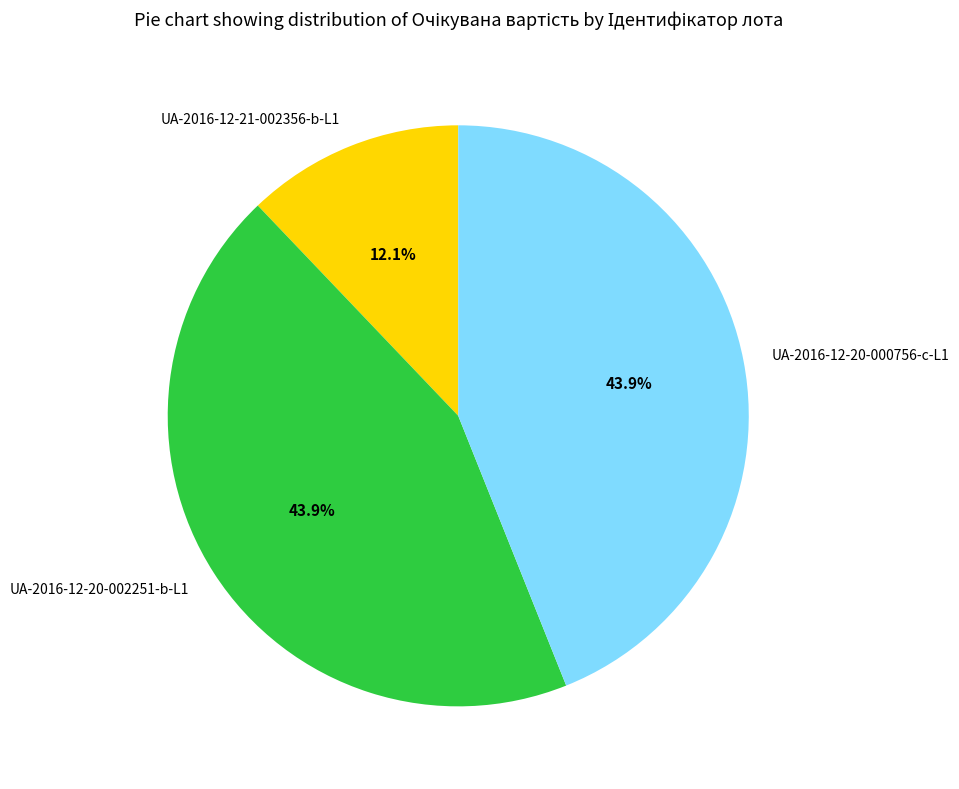

To the nearest percent, what is the difference between the largest and smallest slice percentages?

32%